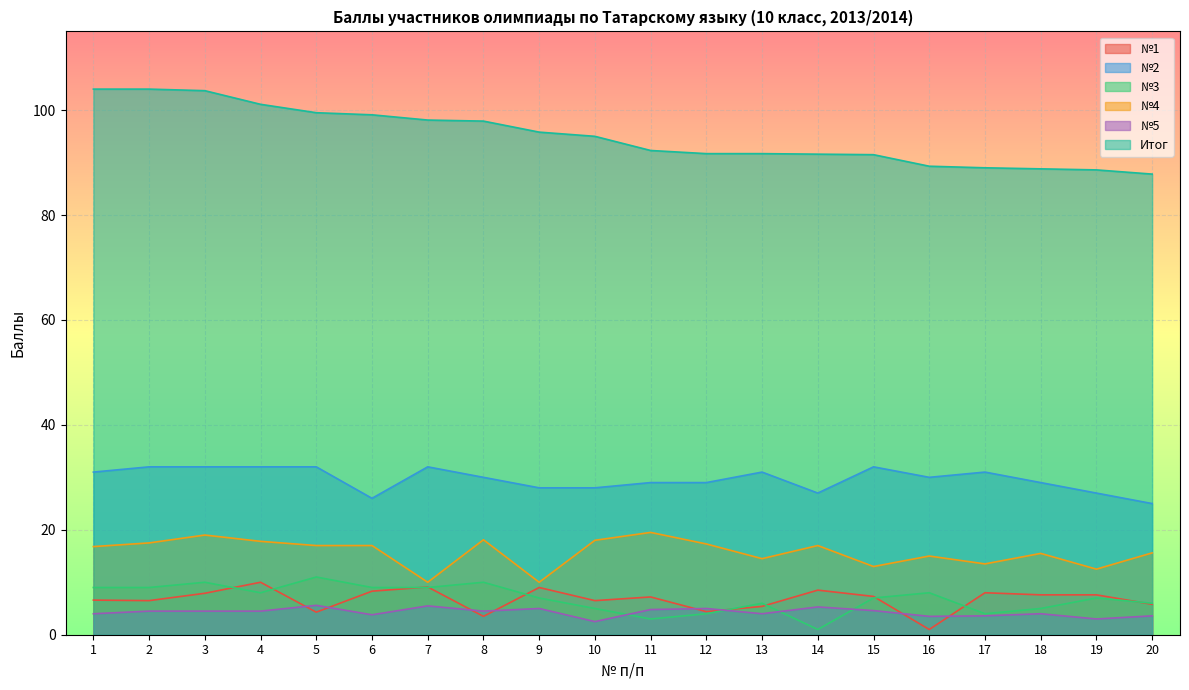

Rank the series at 8 from highest to lowest value.

Итог, №2, №4, №3, №5, №1